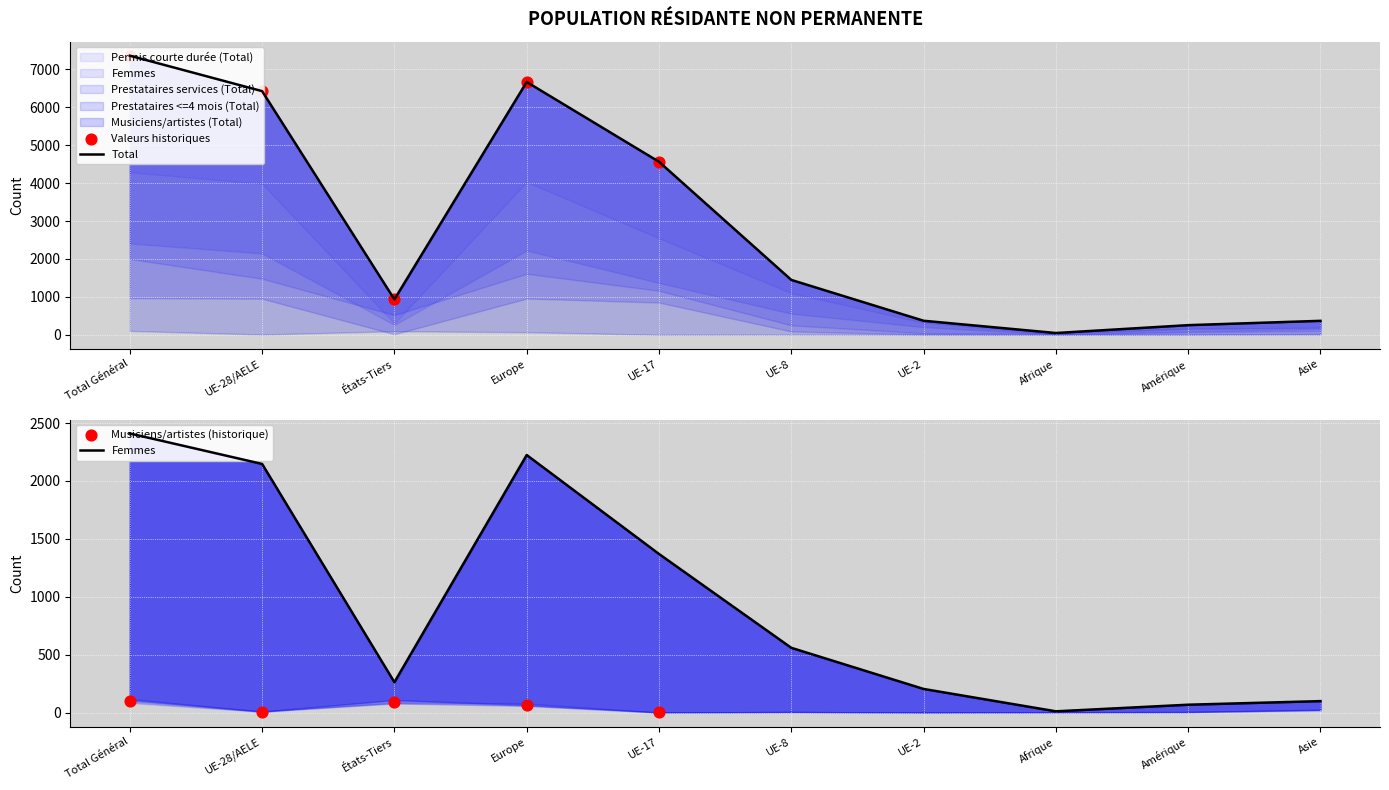

What are all the series names shown in the legend?

Total, Permis courte durée (Total), Prestataires services (Total), Prestataires <=4 mois (Total), Musiciens/artistes (Total), Femmes